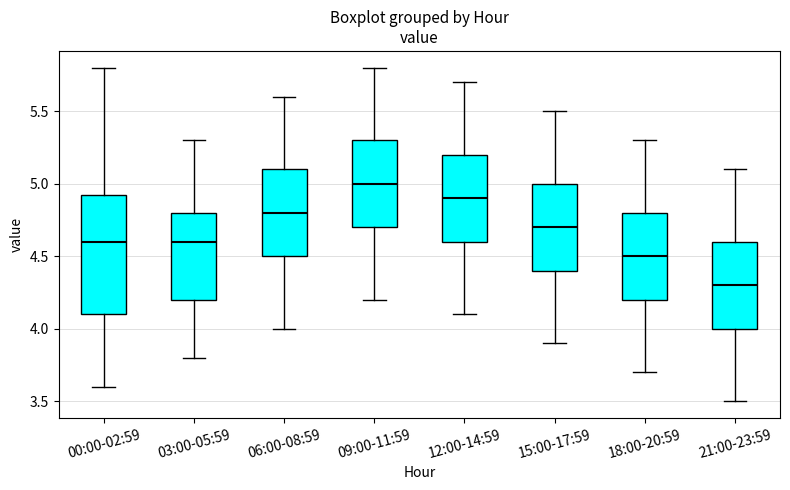

Which box has the lowest median line?

21:00-23:59